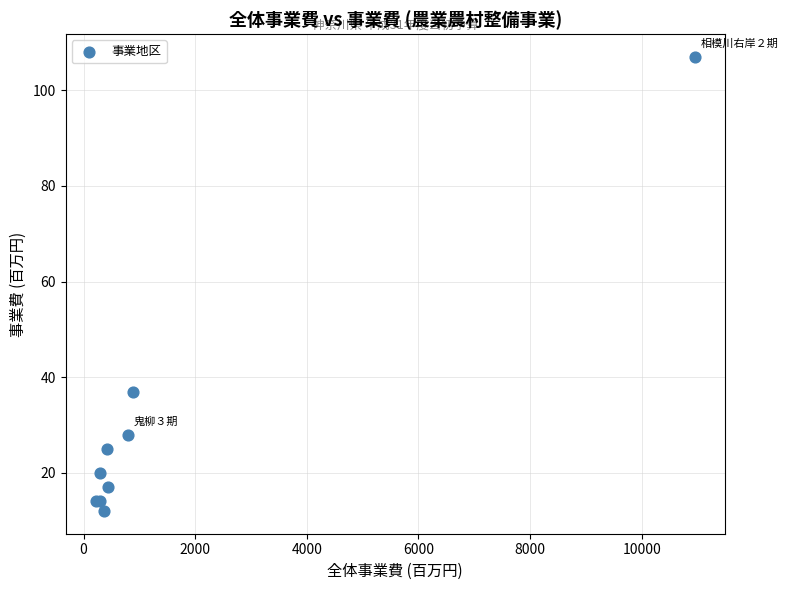

What Y value in the scatter plot is closest to 59?

37